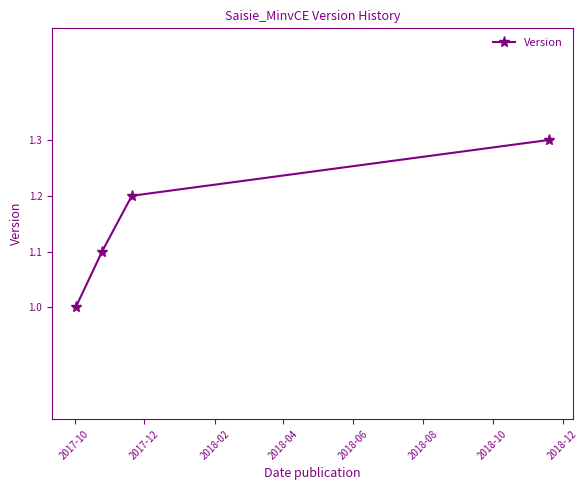

What is the greatest value displayed?

1.3